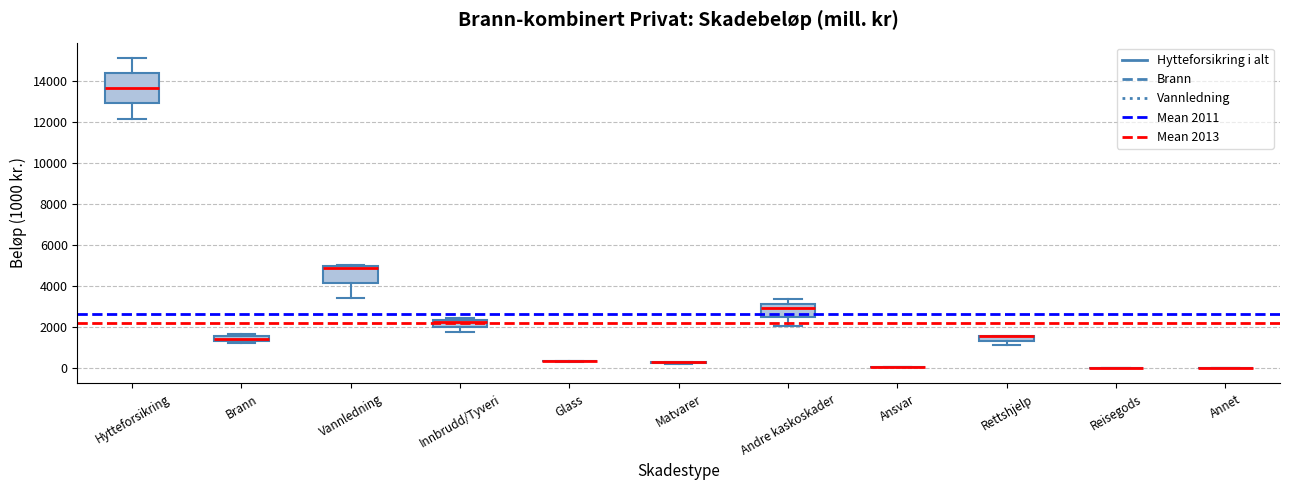

Comparing the boxes themselves (not the whiskers), which one is the tallest?

Hytteforsikring